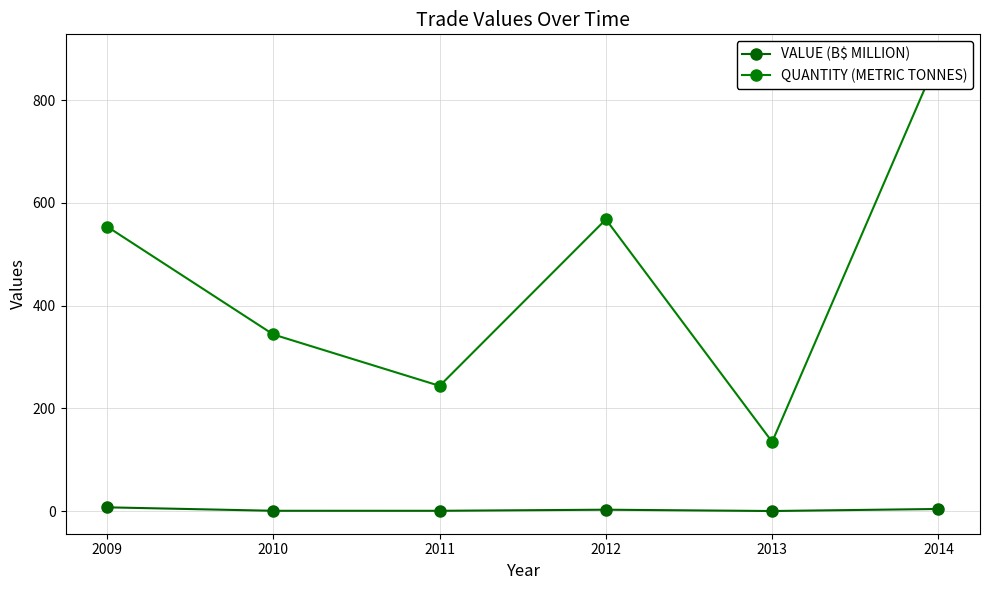

True or false: QUANTITY (METRIC TONNES) and VALUE (B$ MILLION) cross at least once.

False